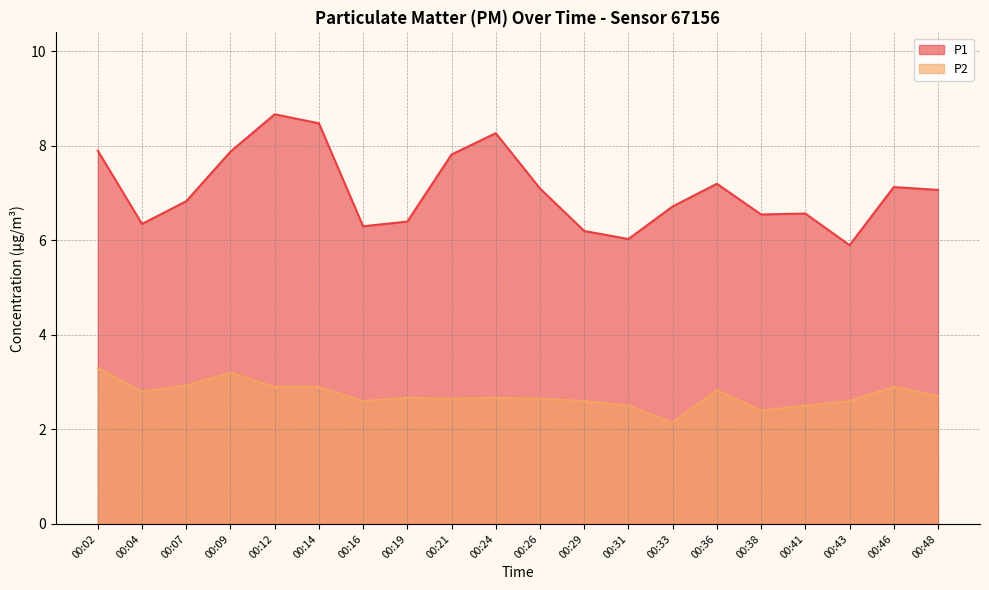

What is the value of the P1 point at the 9th from the left?

7.8